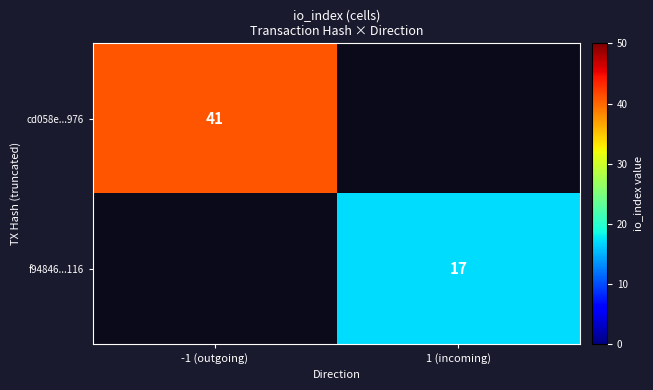

Is the value of f94846...116 at 1 (incoming) greater than the value of cd058e...976 at -1 (outgoing)?

No